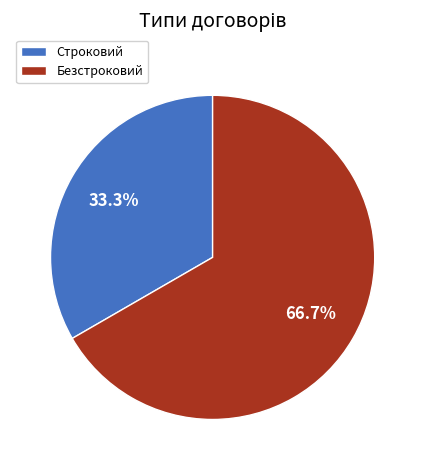

Which category has the smallest portion of the pie?

Строковий